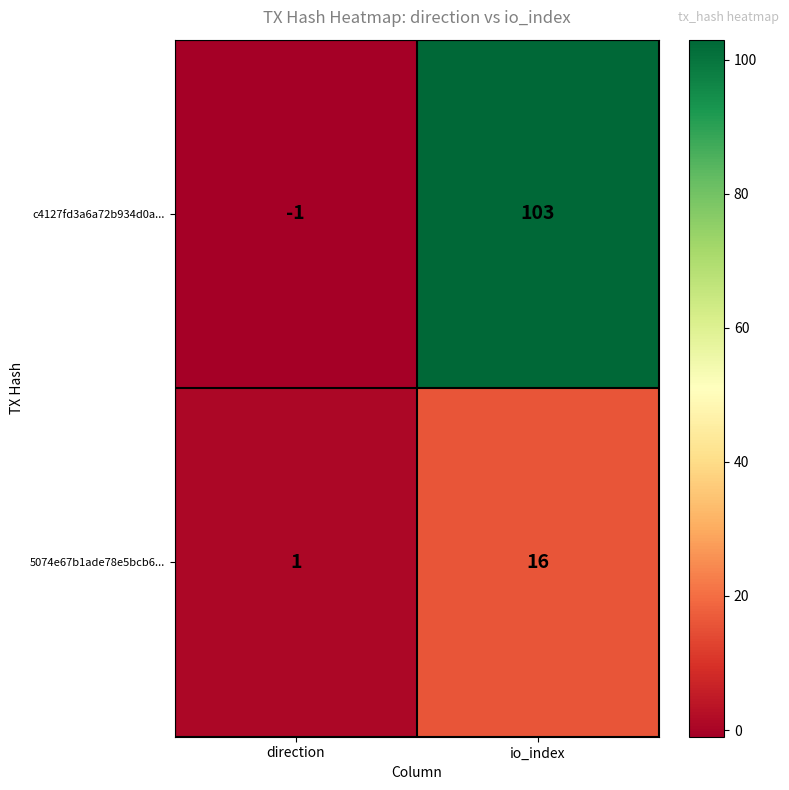

The value of c4127fd3a6a72b934d0a... at io_index is 184. True or false?

False